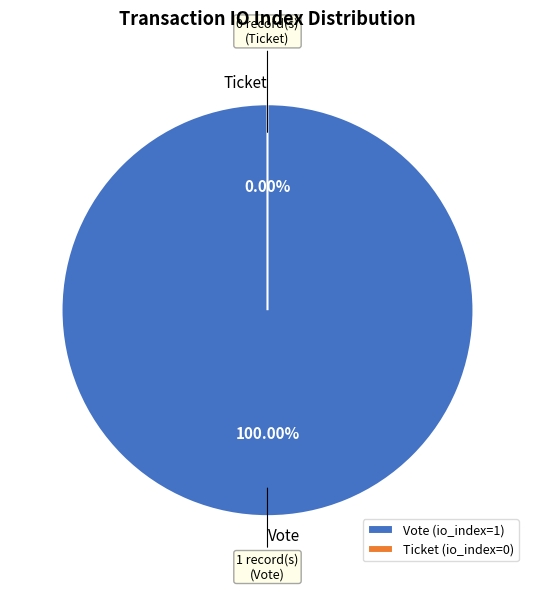

Is it true that Ticket is 13% of the pie?

False